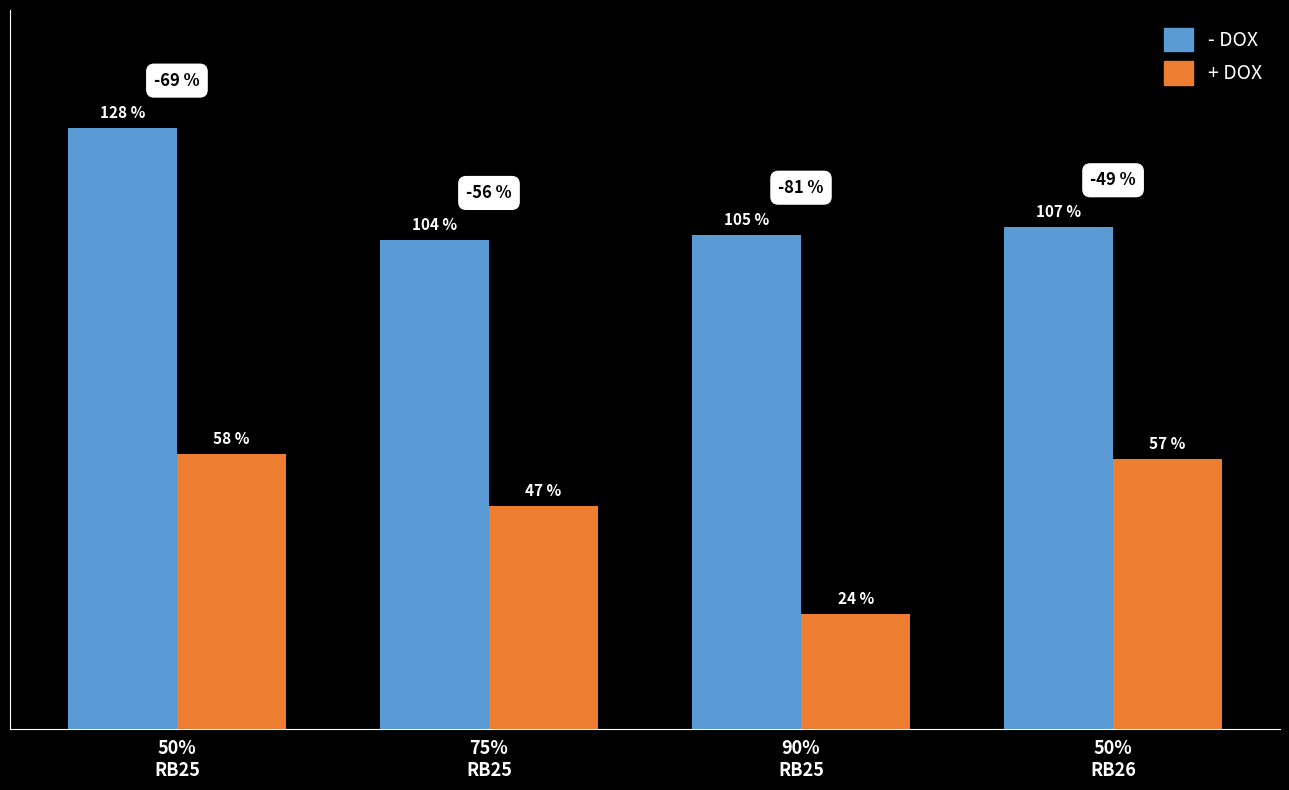

True or false: - DOX has a value of 1.1 at 90%
RB25.

True